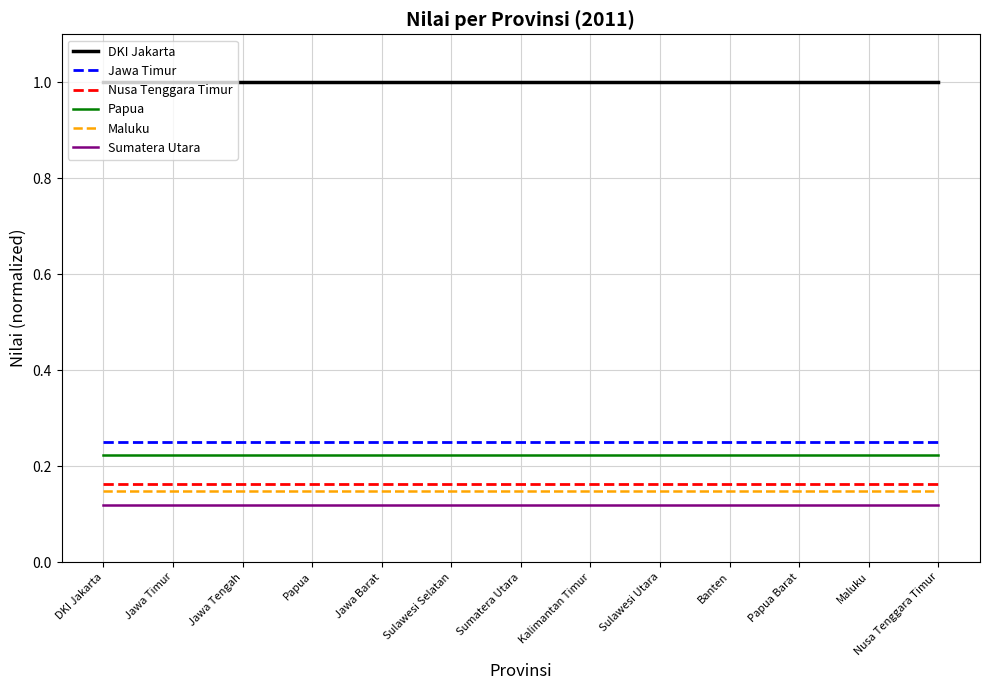

What is the total value across all series at Kalimantan Timur?

1.9